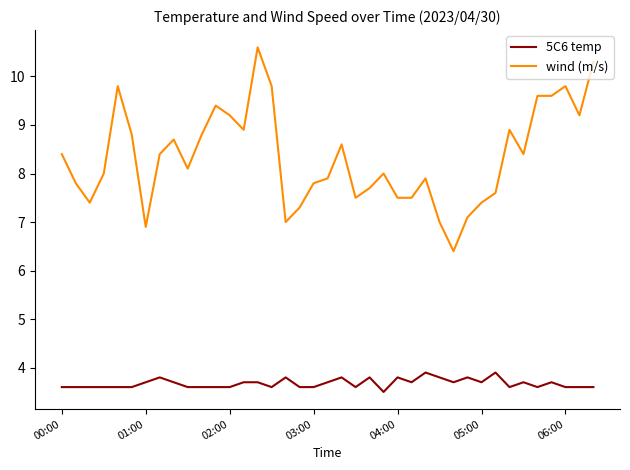

Which series has the largest range (max minus min)?

wind (m/s)